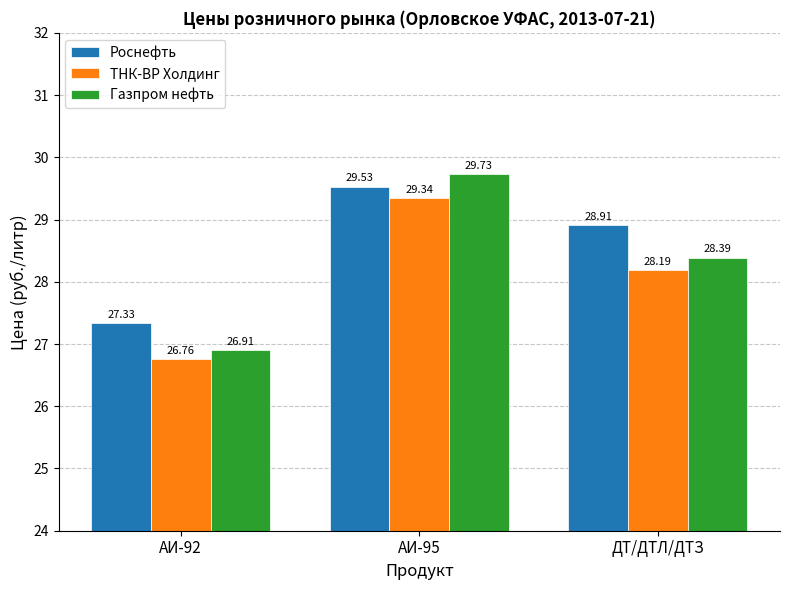

At which label is ТНК-ВР Холдинг closest to 28?

ДТ/ДТЛ/ДТЗ